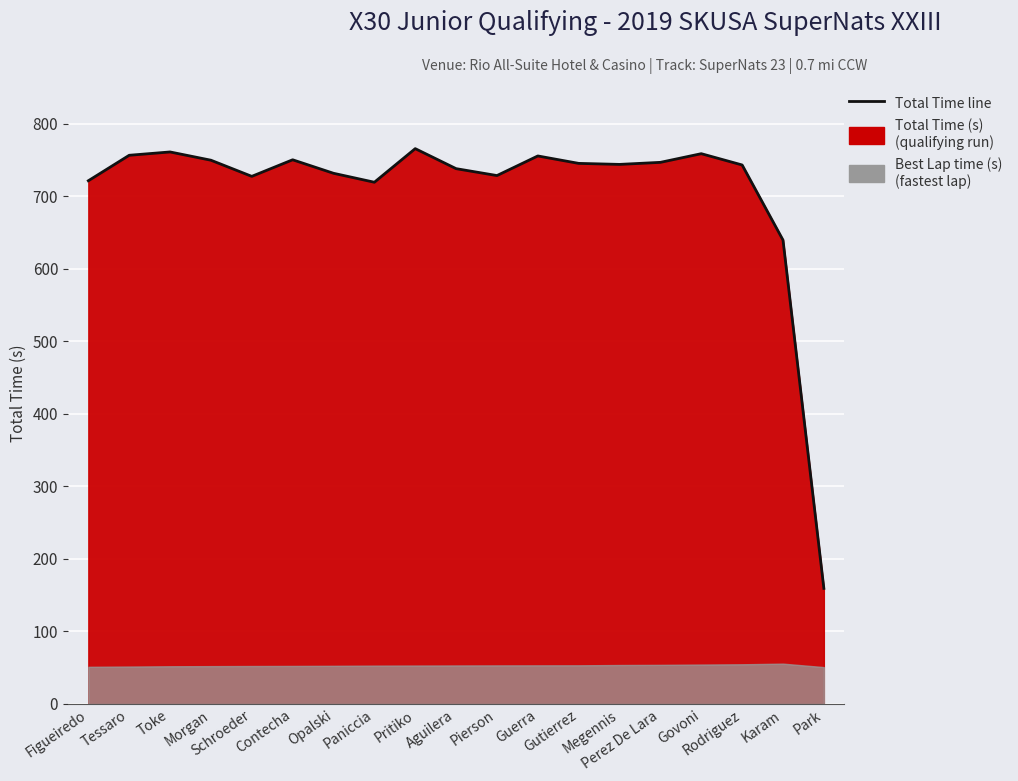

Count the number of values greater than 744.

10